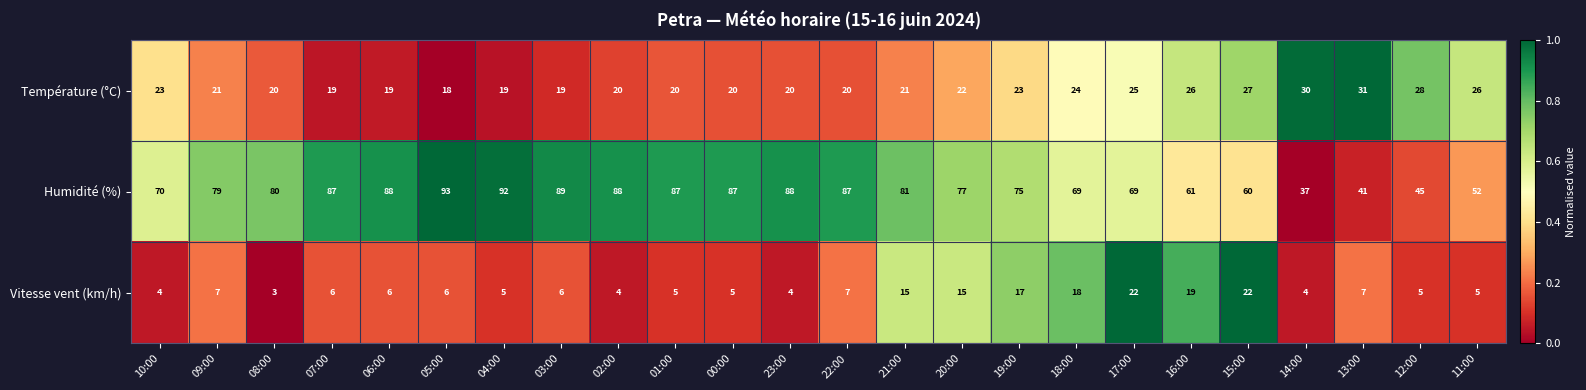

The value of Température (°C) at 17:00 is 25. True or false?

True